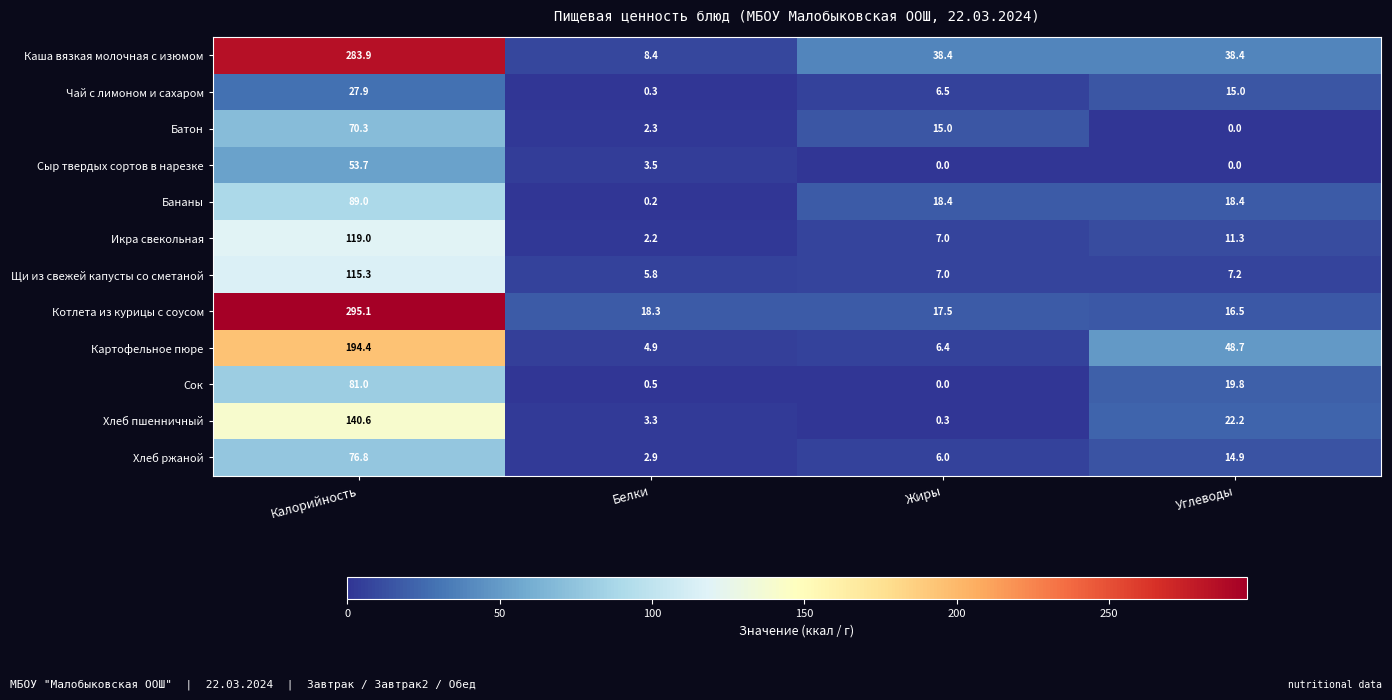

Which series has the largest total across all categories?

Каша вязкая молочная с изюмом